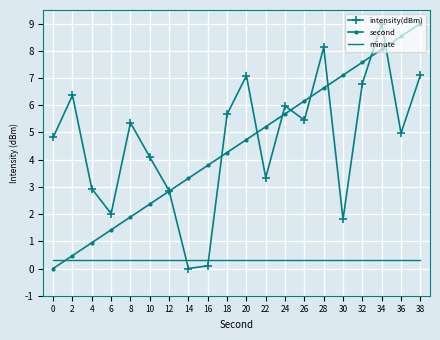

What is the spread (max minus min) of values at 38?

8.7